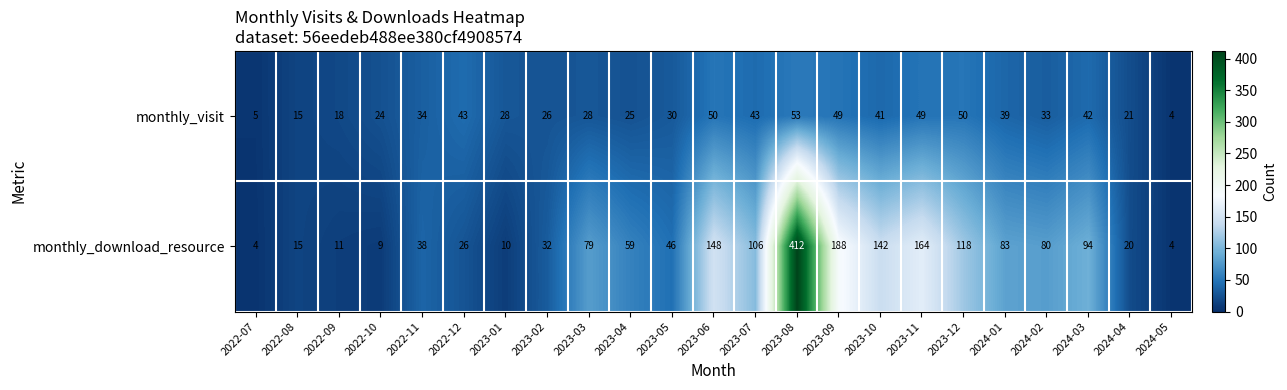

How many categories are shown in the chart?

23